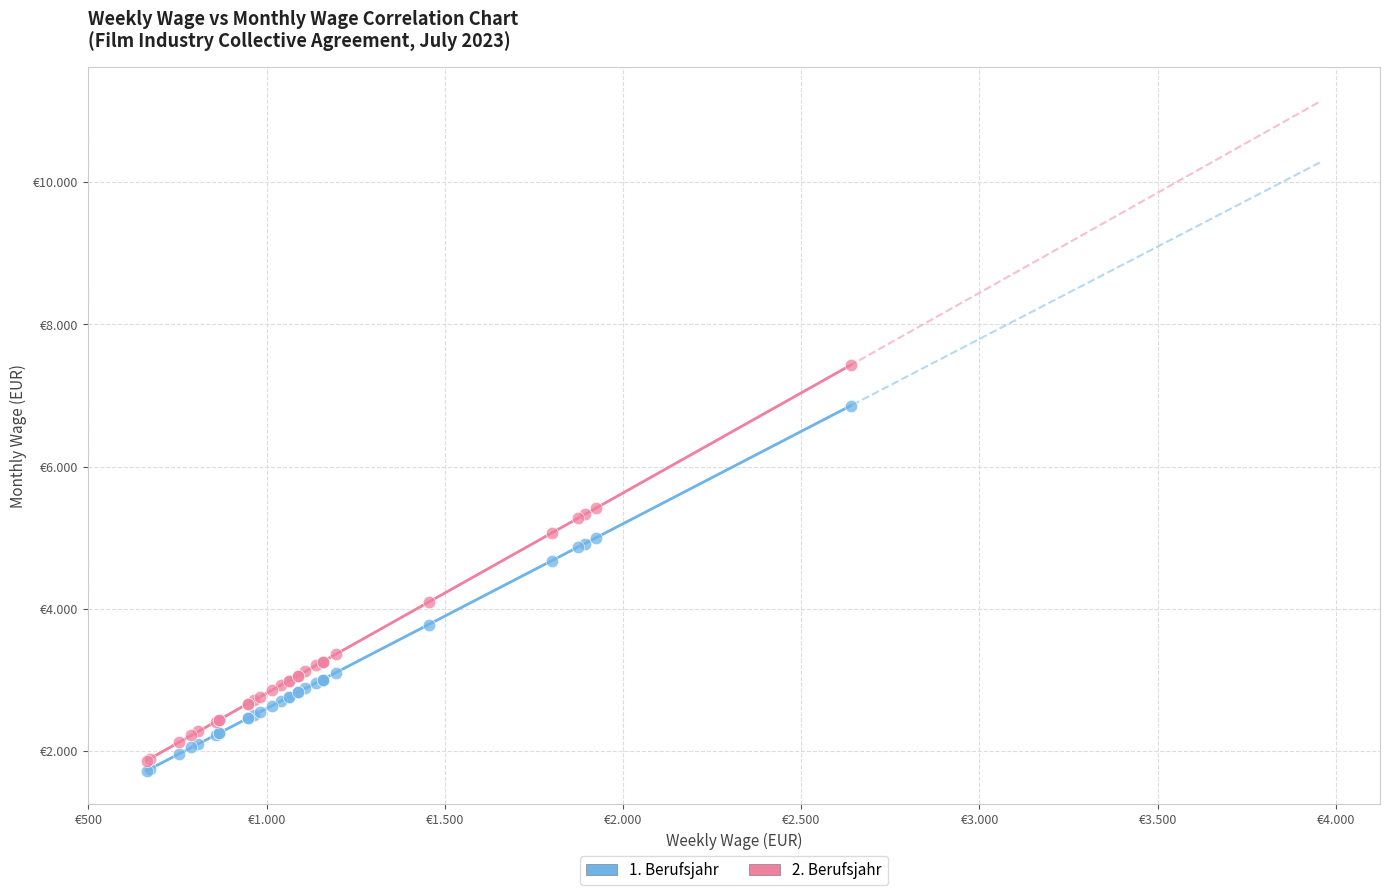

Which series contains the highest Y value?

2. Berufsjahr